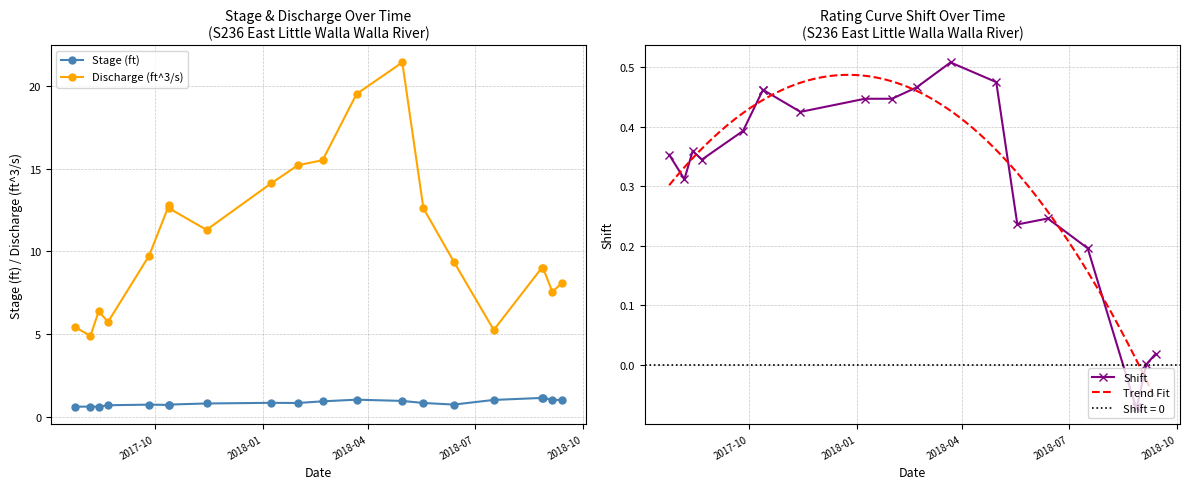

At which label is Shift closest to 0?

2018-09-05